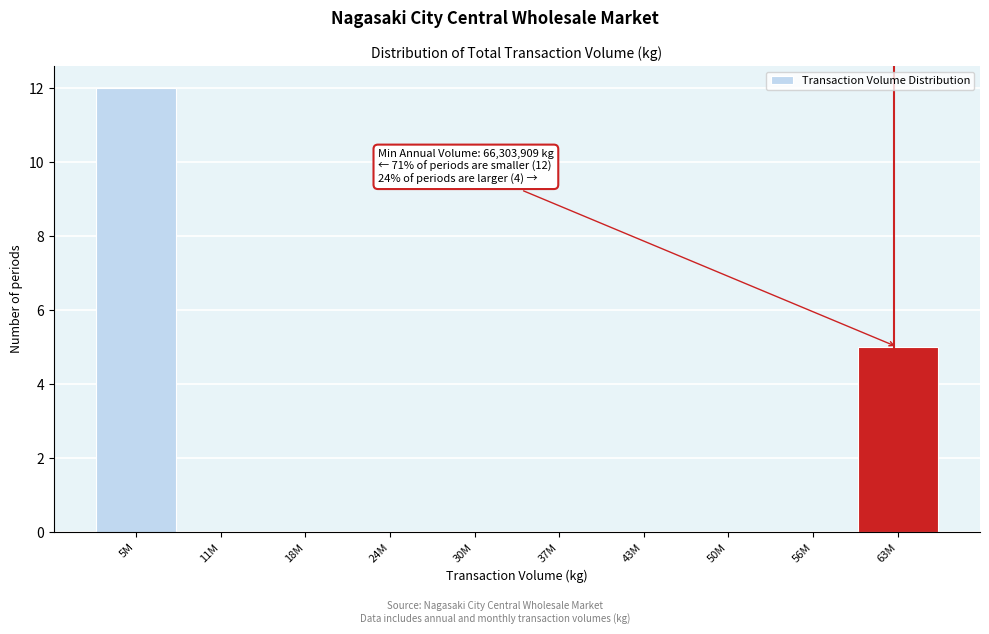

Reading right to left, transcribe all the data shown in this chart.

63M=5	56M=0	50M=0	43M=0	37M=0	30M=0	24M=0	18M=0	11M=0	5M=12